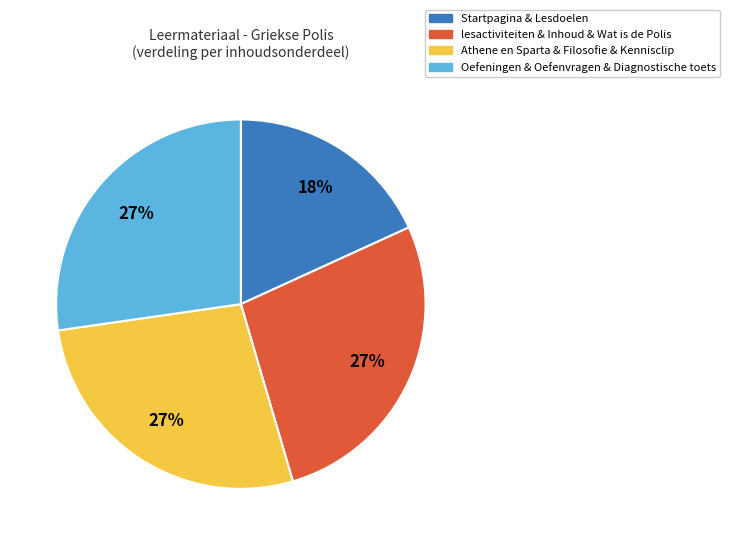

Which slice is the smallest?

Startpagina & Lesdoelen